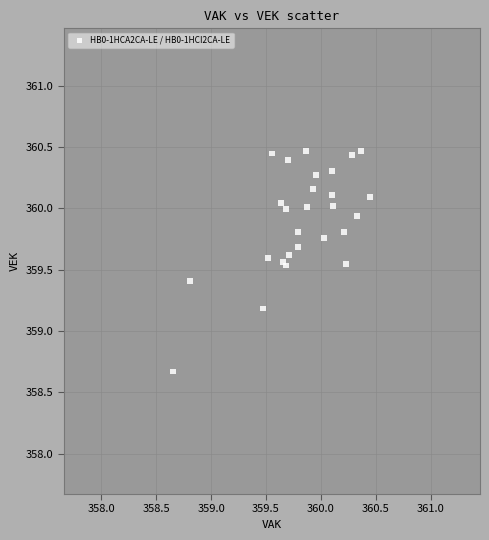

What Y value in the scatter plot is closest to 359?

359.2